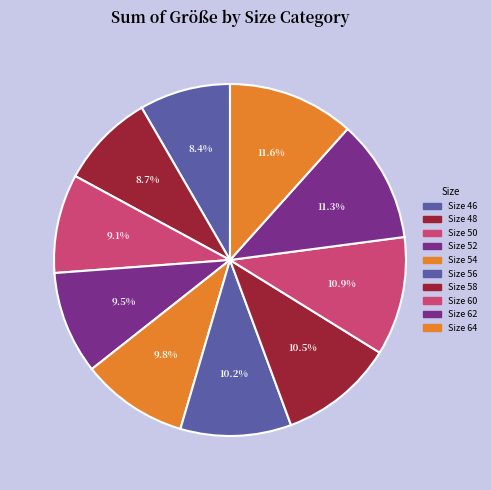

Count the number of slices in the pie.

10